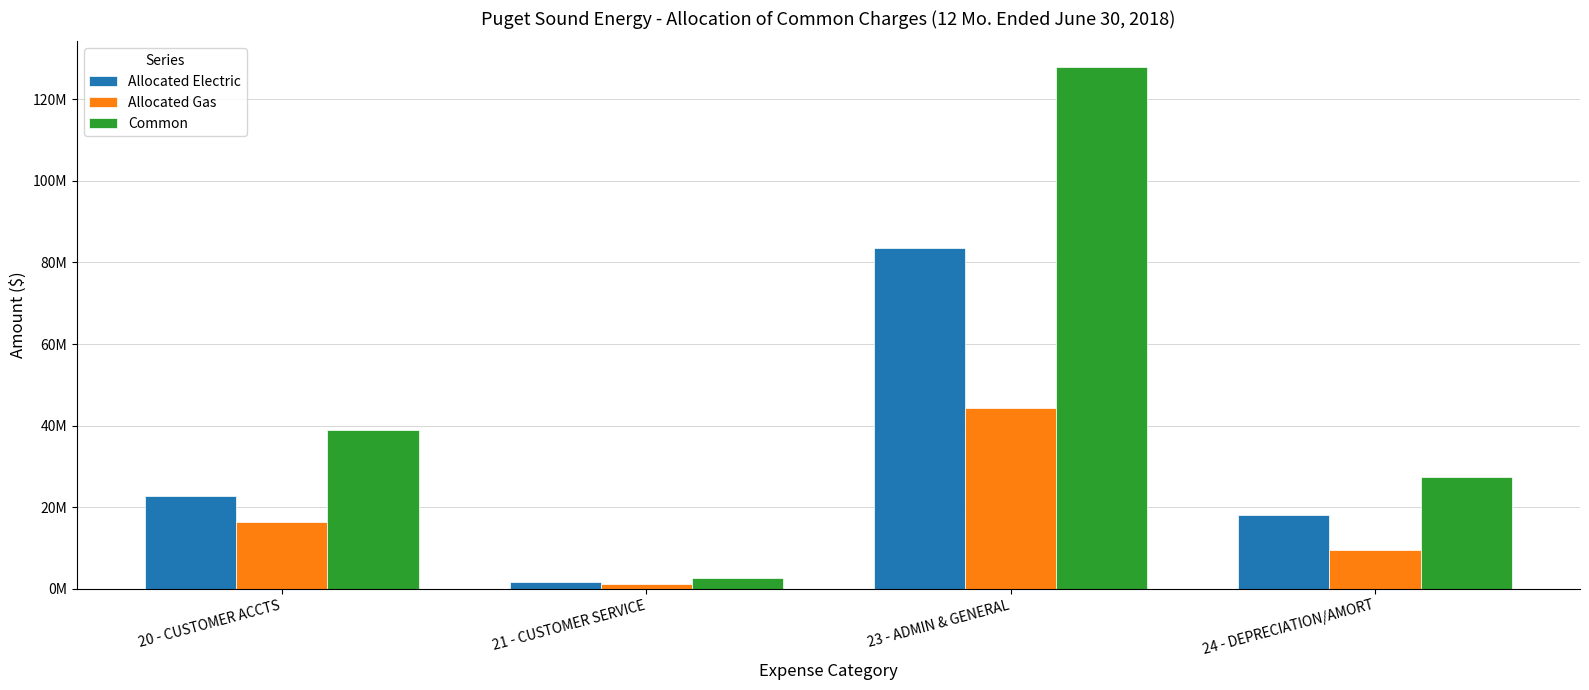

Is it true that Allocated Electric equals 83573544.0 at 23 - ADMIN & GENERAL?

True